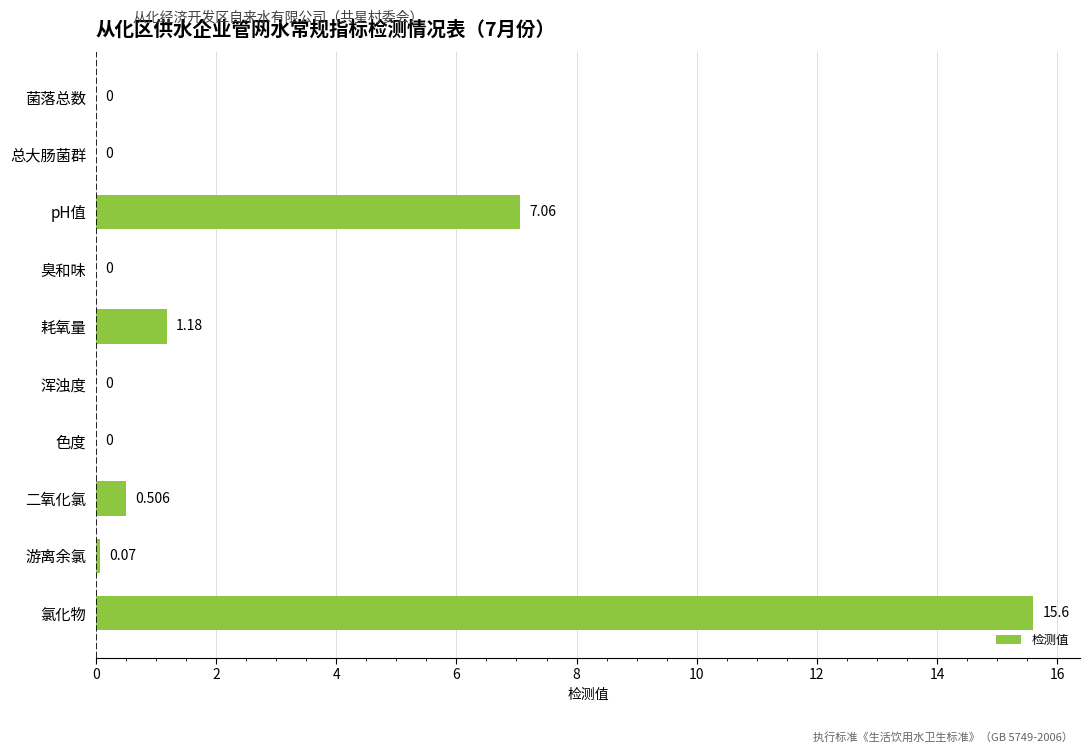

Which category has the highest value across all series?

氯化物